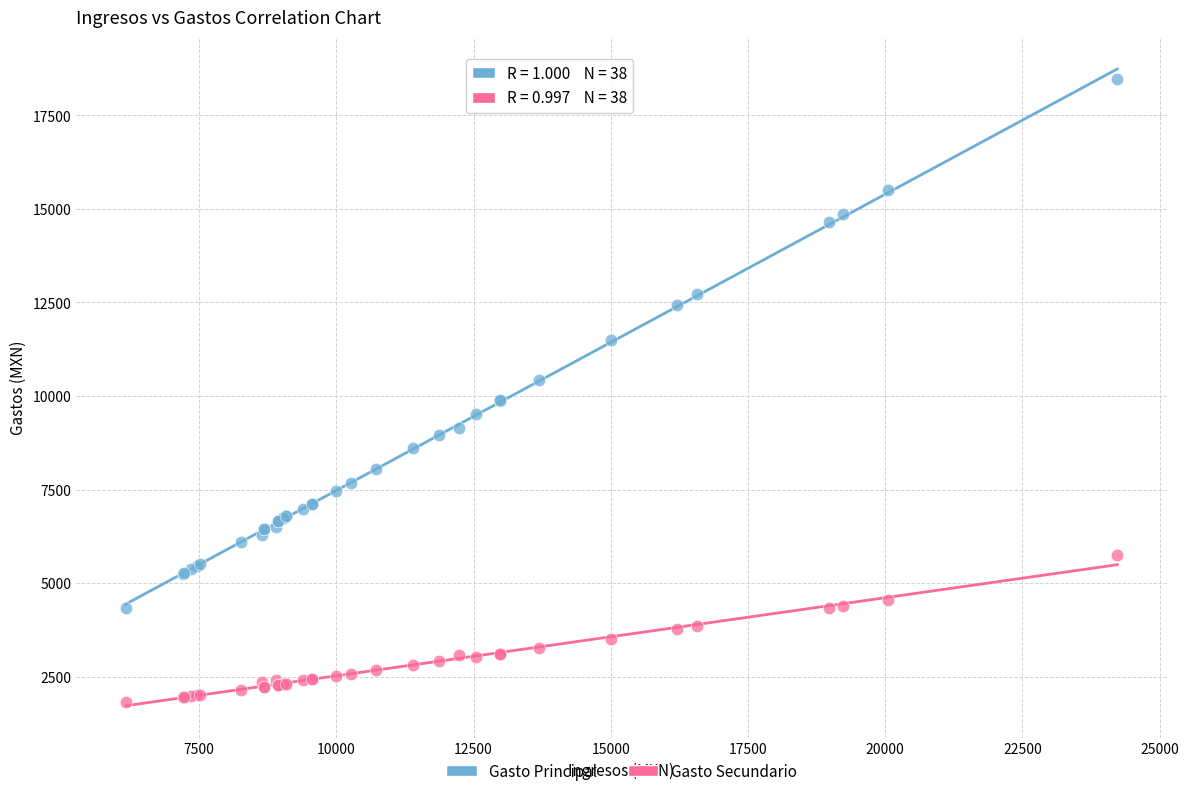

Which series contains the lowest Y value?

Gasto Secundario